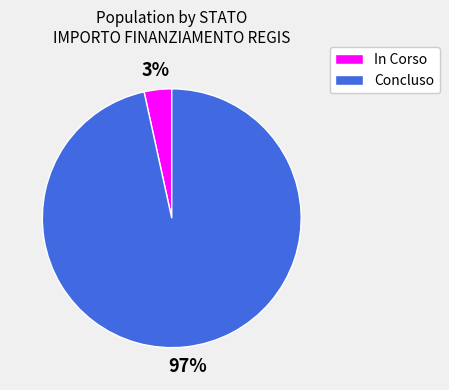

Which category has the biggest portion of the pie?

Concluso